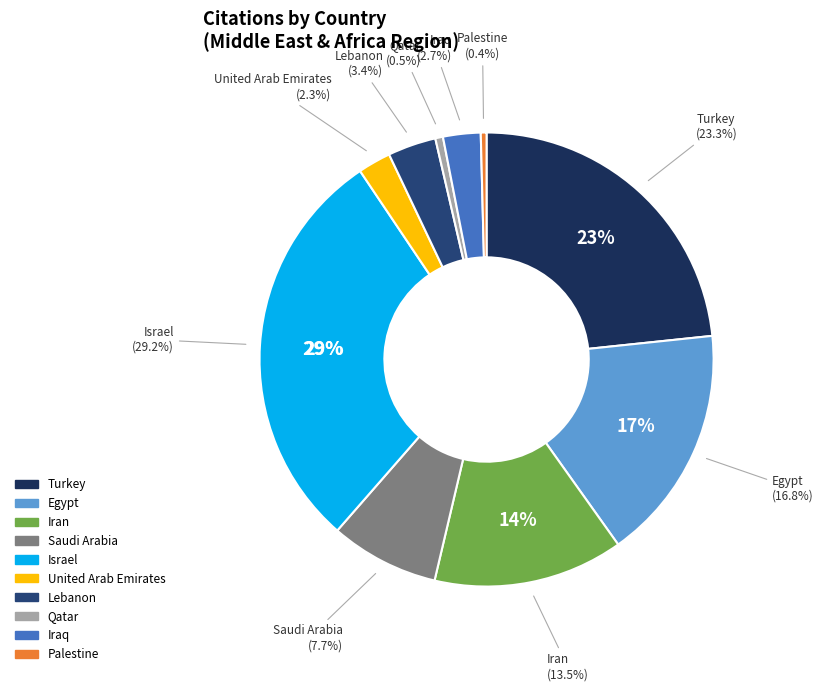

What portion of the pie excludes Turkey?

76.7%